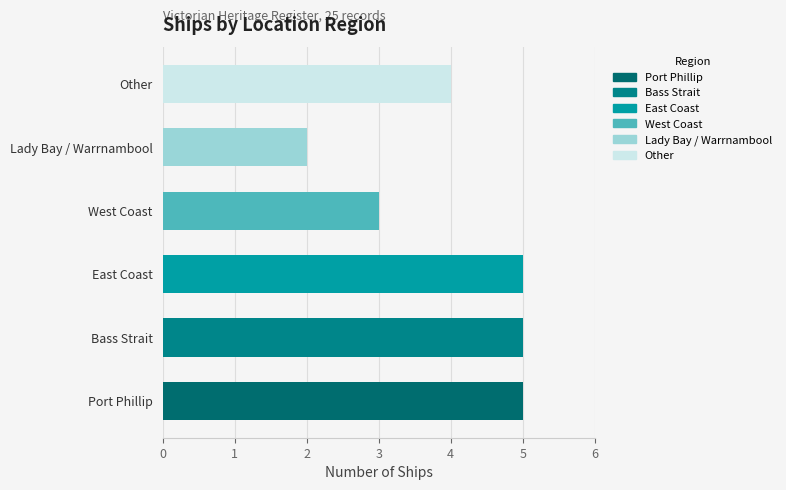

What is the average value?

4